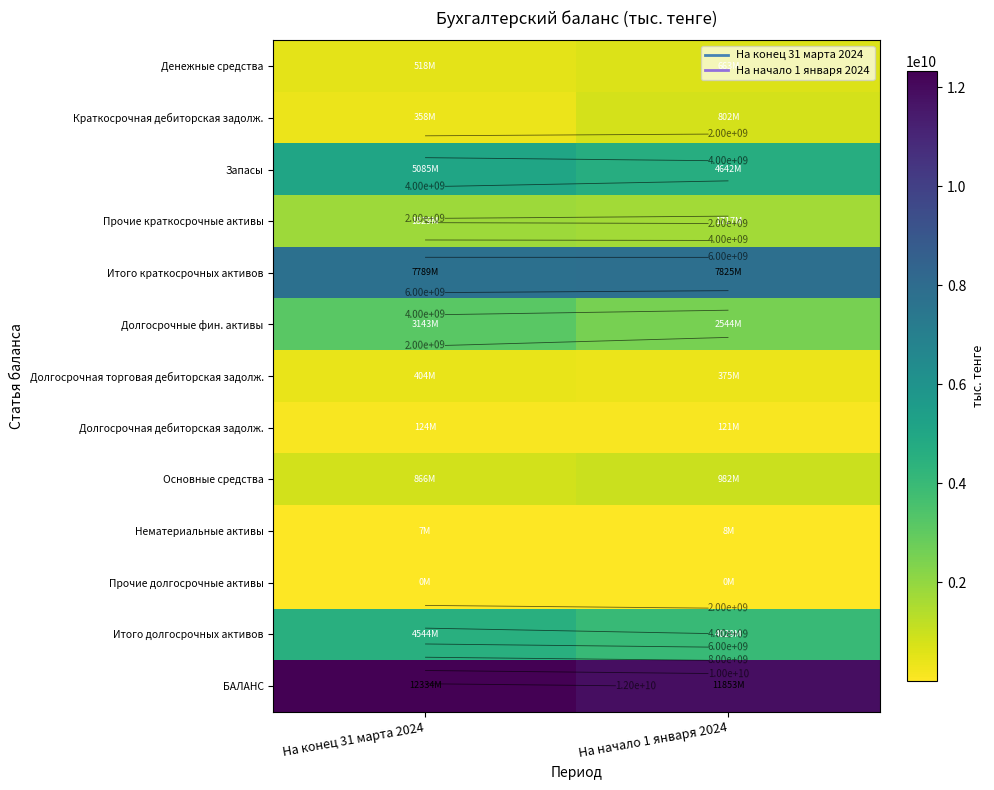

Which label corresponds to the smallest value in the chart?

На конец 31 марта 2024